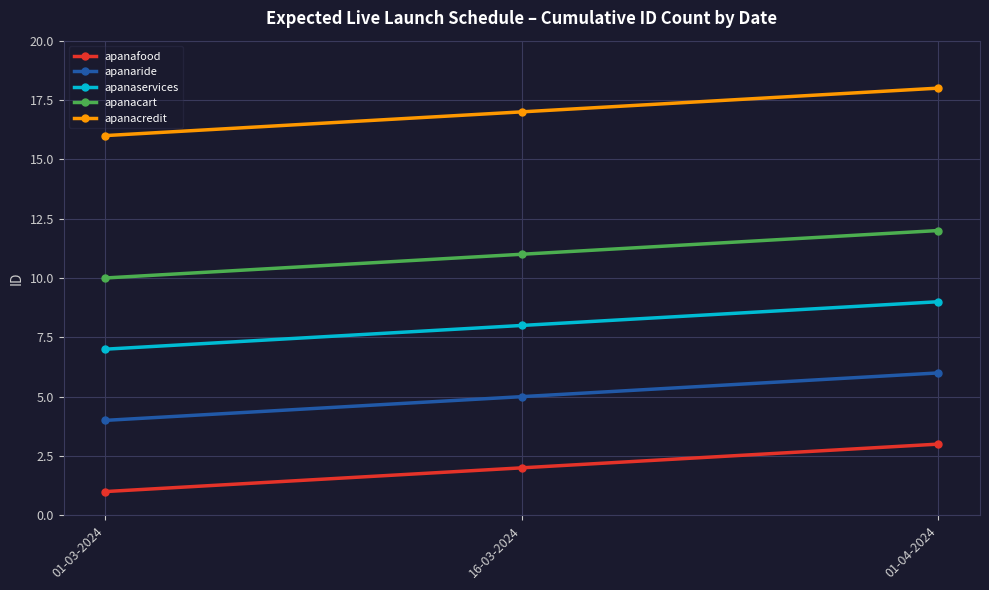

What is the total value across all series at 01-04-2024?

48